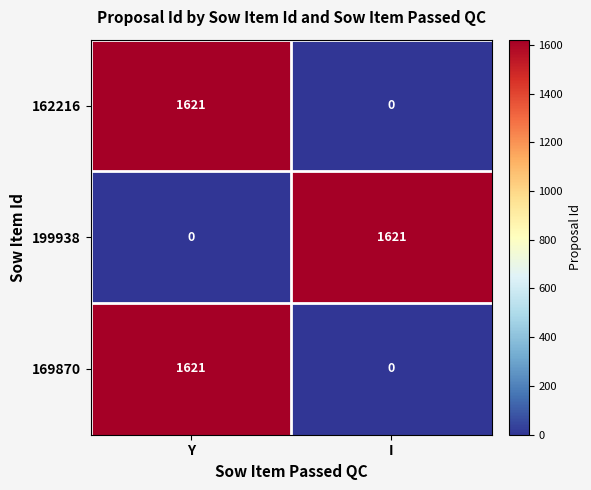

How many series are shown in this chart?

3